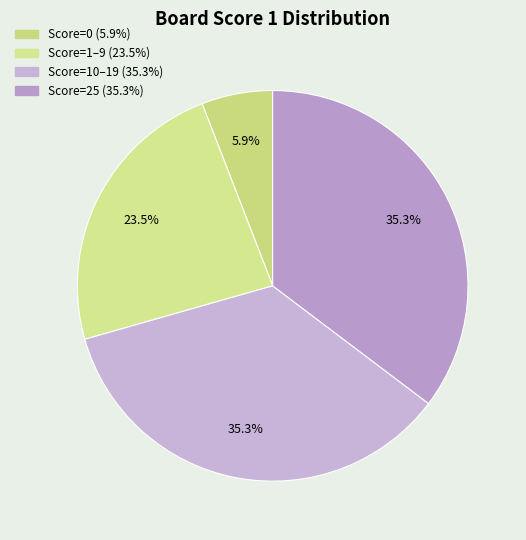

How many segments does this pie chart have?

4